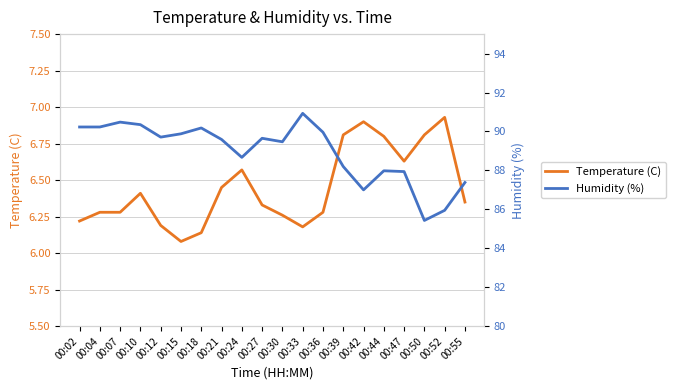

What is the difference between the highest and lowest values at 00:30?

83.2